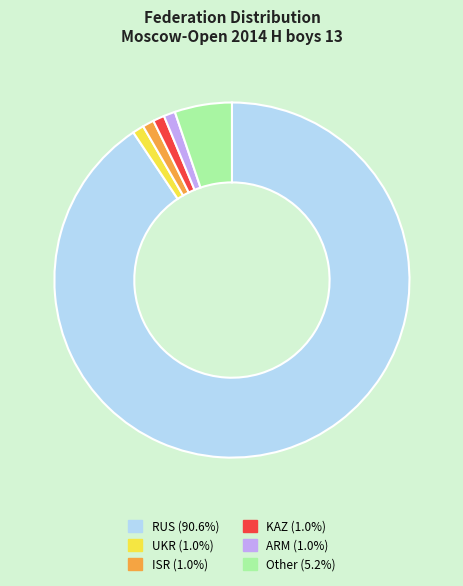

Which category accounts for the majority?

RUS